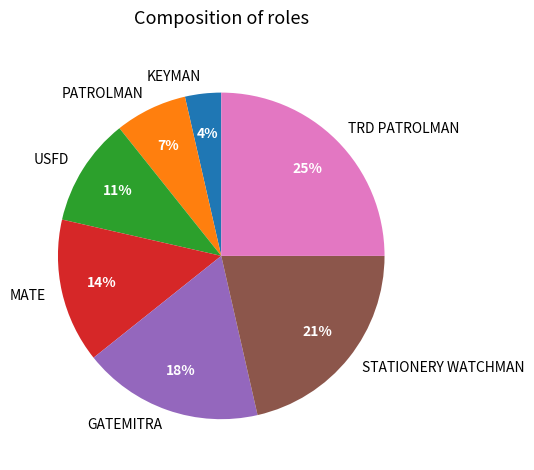

To the nearest percent, what is the combined percentage of GATEMITRA and STATIONERY WATCHMAN?

39%